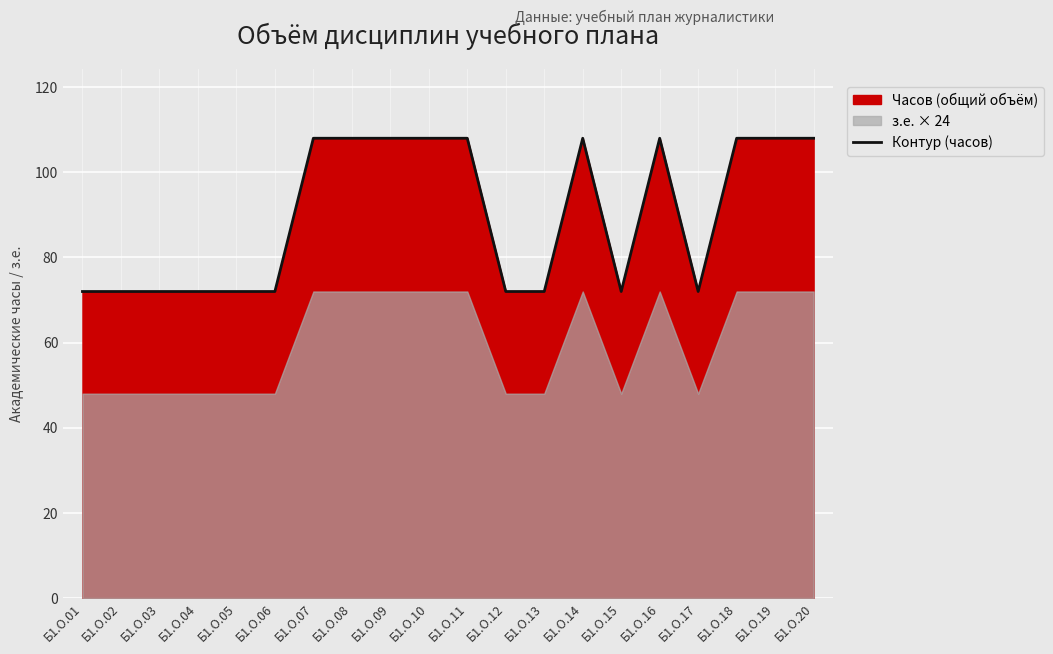

Reading left to right, what are all the values shown in this chart?

72	72	72	72	72	72	108	108	108	108	108	72	72	108	72	108	72	108	108	108